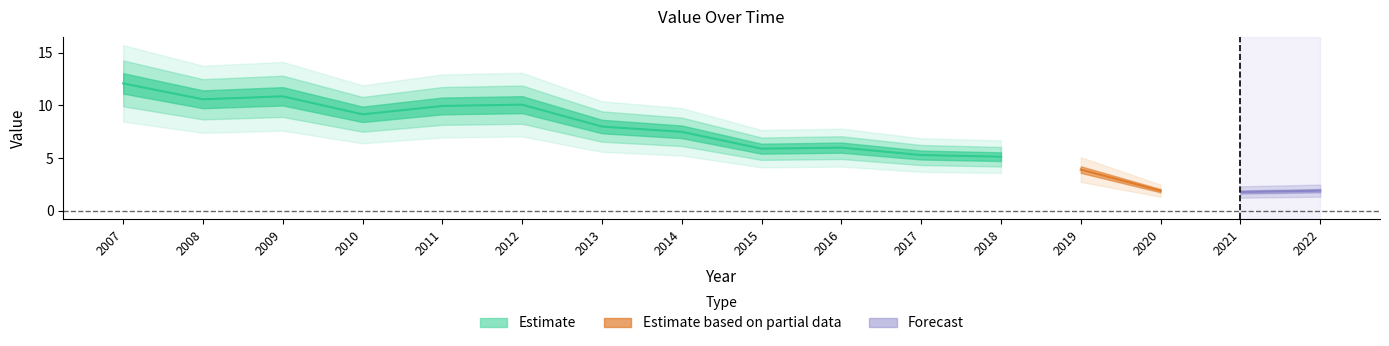

What is the difference between the maximum and minimum values?

10.3